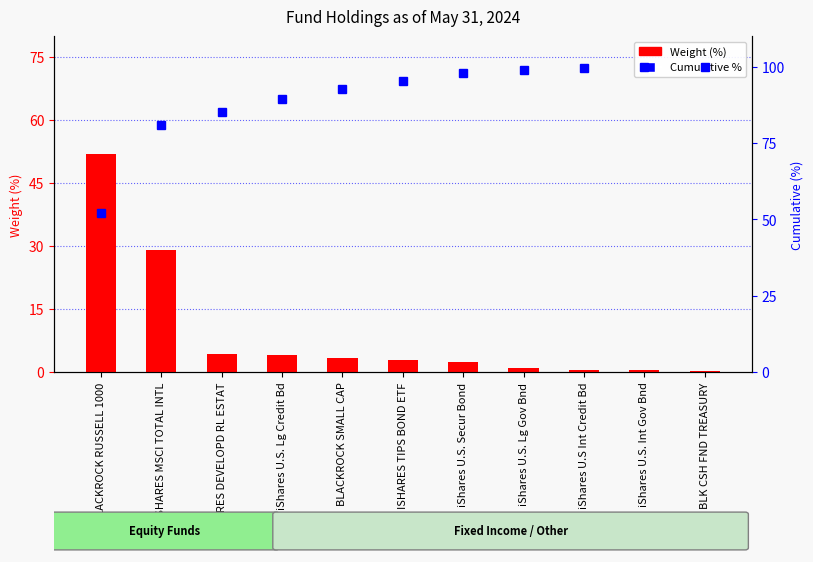

At ISHARES TIPS BOND ETF, list the series in order from smallest to largest.

Weight (%), Cumulative %